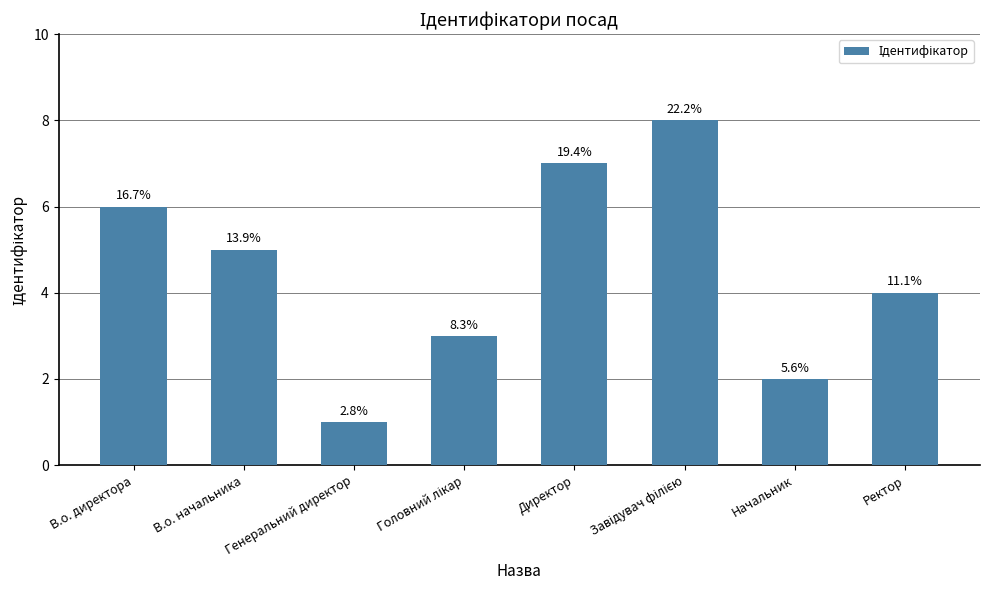

True or false: the data shows 1 at Генеральний директор.

False